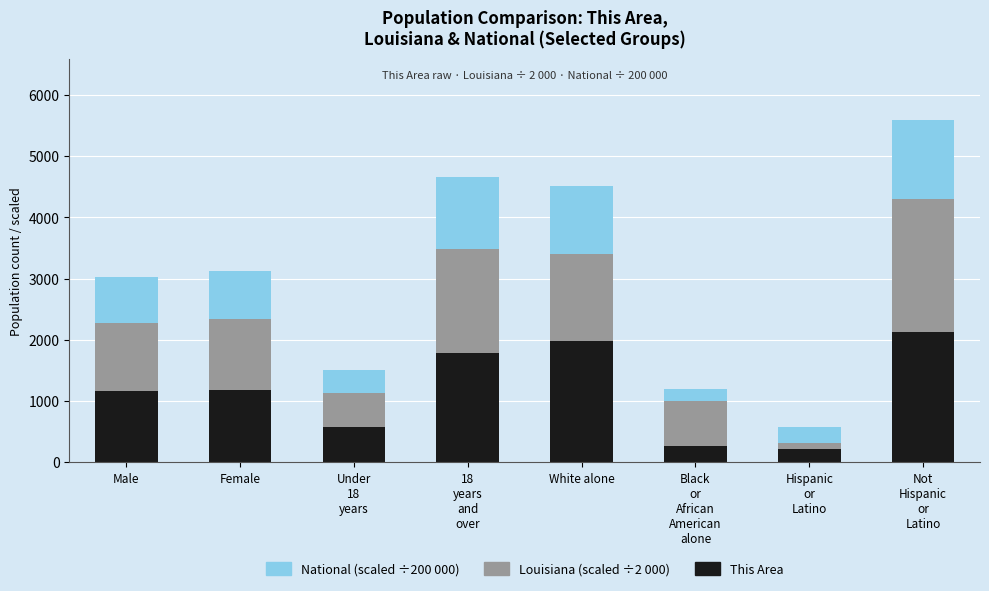

How many bars are there in total?

8